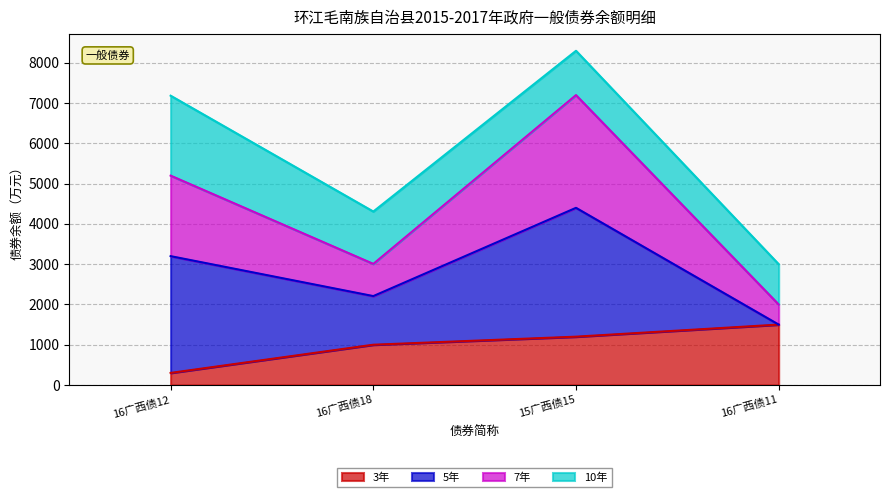

True or false: 5年 and 7年 cross at least once.

False